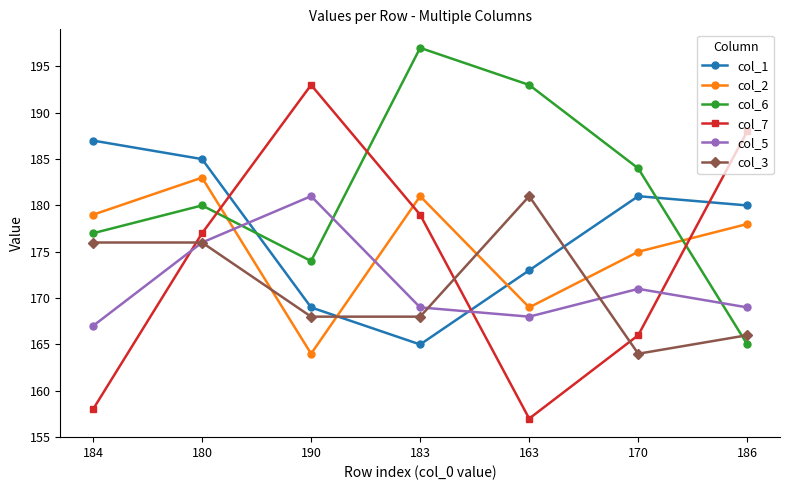

Rank the series at 170 from lowest to highest value.

col_3, col_7, col_5, col_2, col_1, col_6